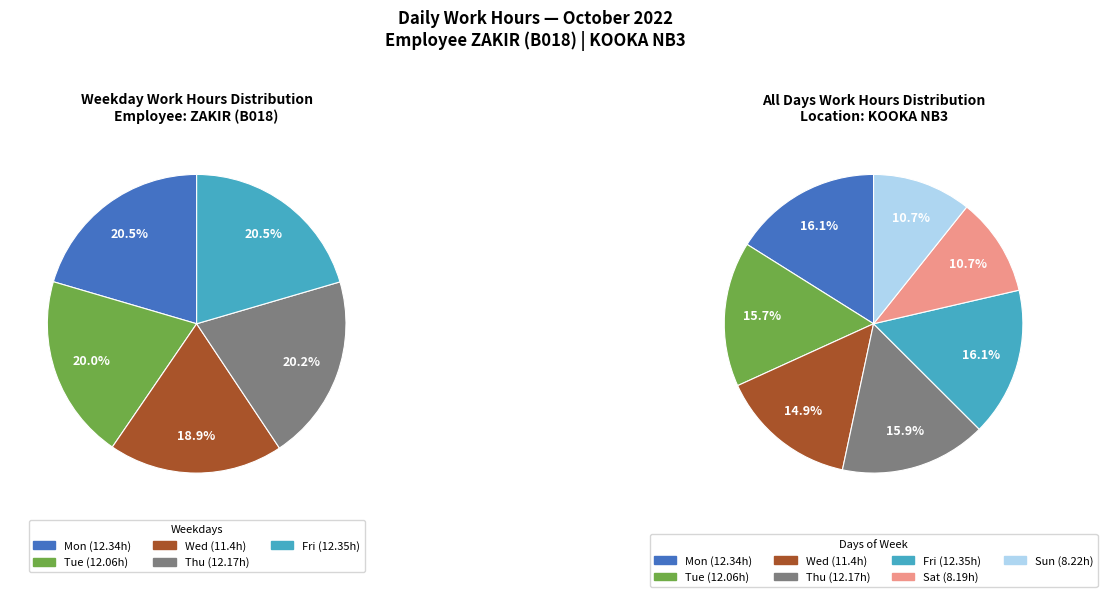

The Tue slice represents 16% of the pie. True or false?

True